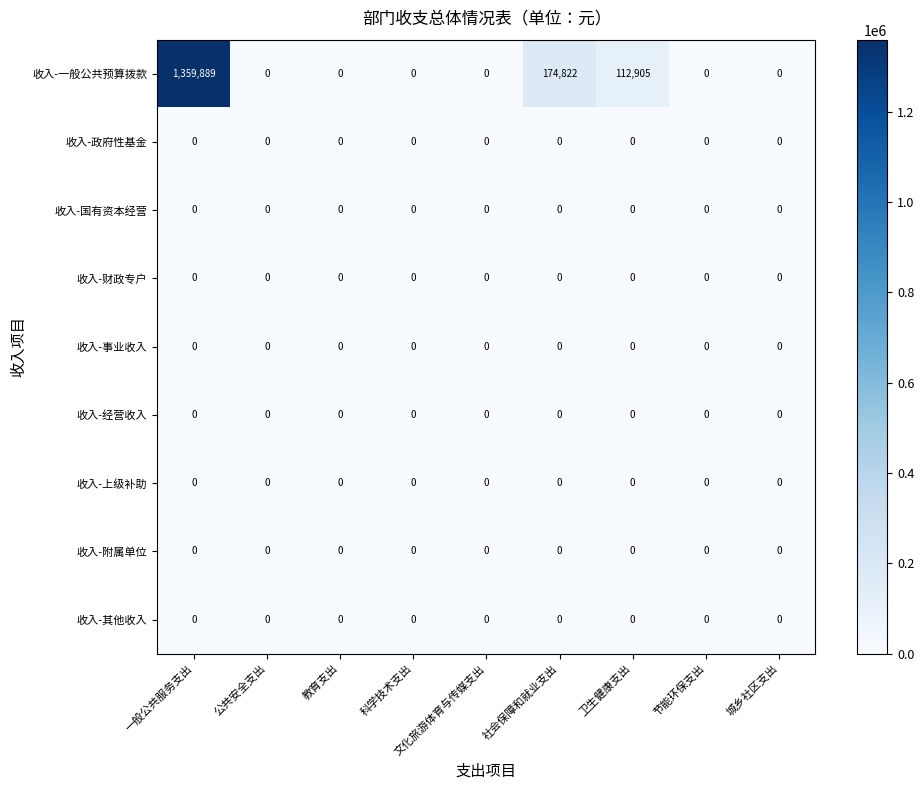

Which series has the widest spread of values?

收入-一般公共预算拨款